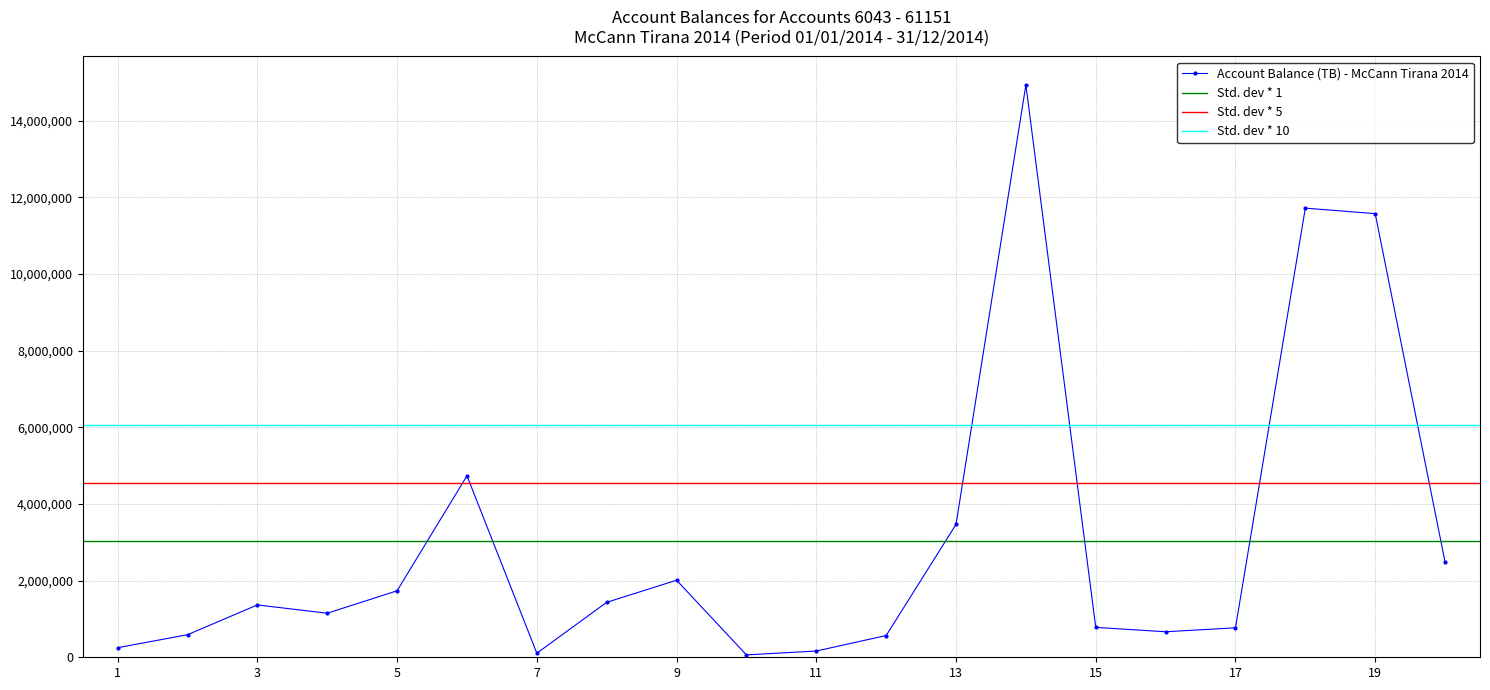

What is the change in value from 61148 to 61149?

+10948795.7